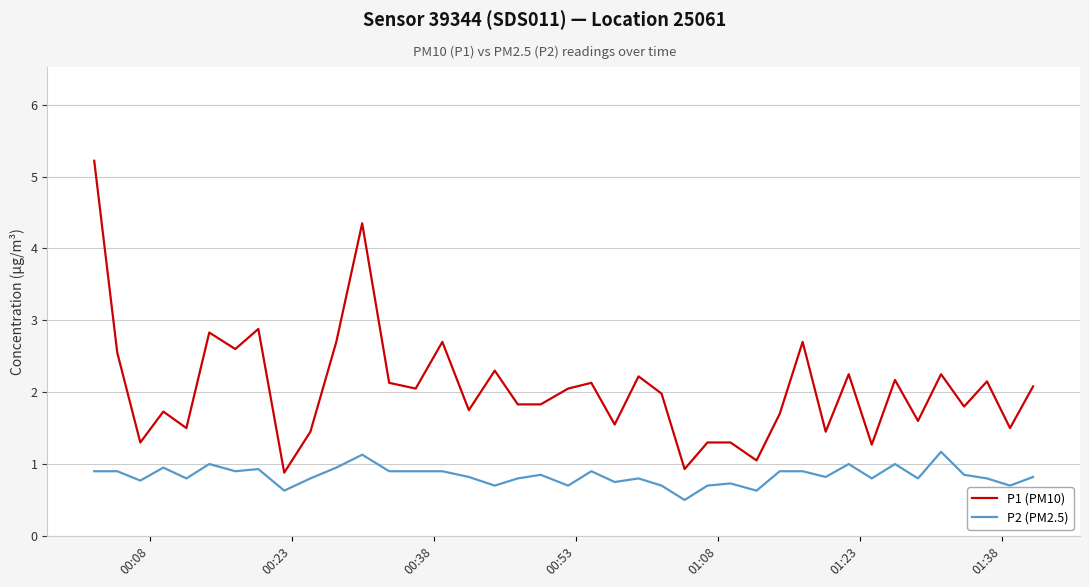

What is the maximum value for P1 (PM10)?

5.2